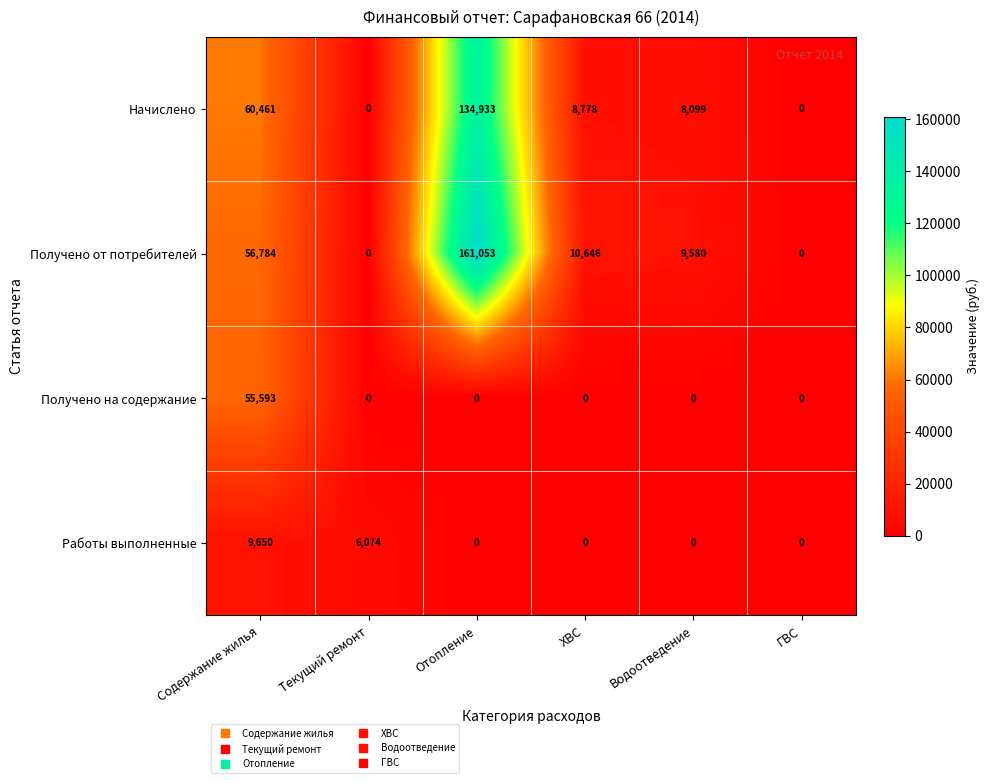

What is the spread (max minus min) of values at Водоотведение?

9580